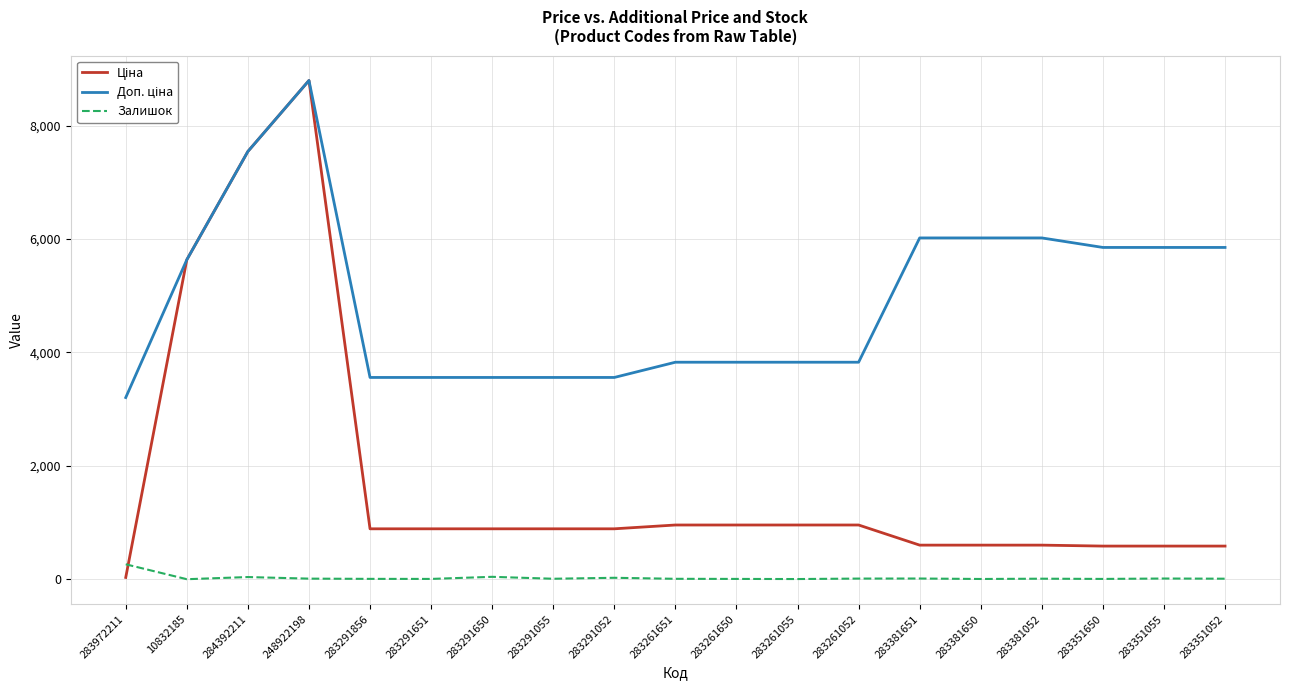

Which category has the highest value across all series?

248922198